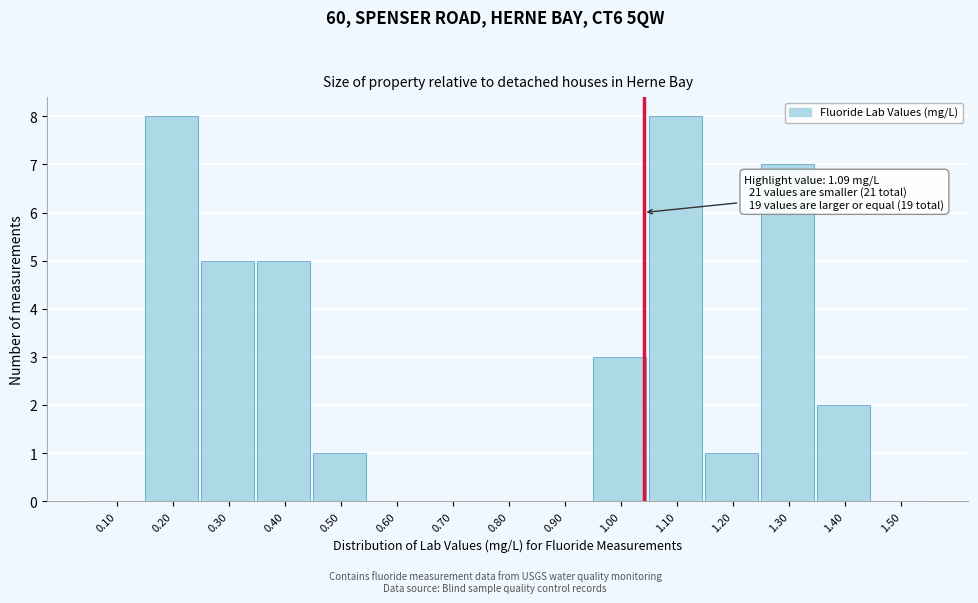

Reading left to right, what are all the values shown in this chart?

0.10=0	0.20=8	0.30=5	0.40=5	0.50=1	0.60=0	0.70=0	0.80=0	0.90=0	1.00=3	1.10=8	1.20=1	1.30=7	1.40=2	1.50=0